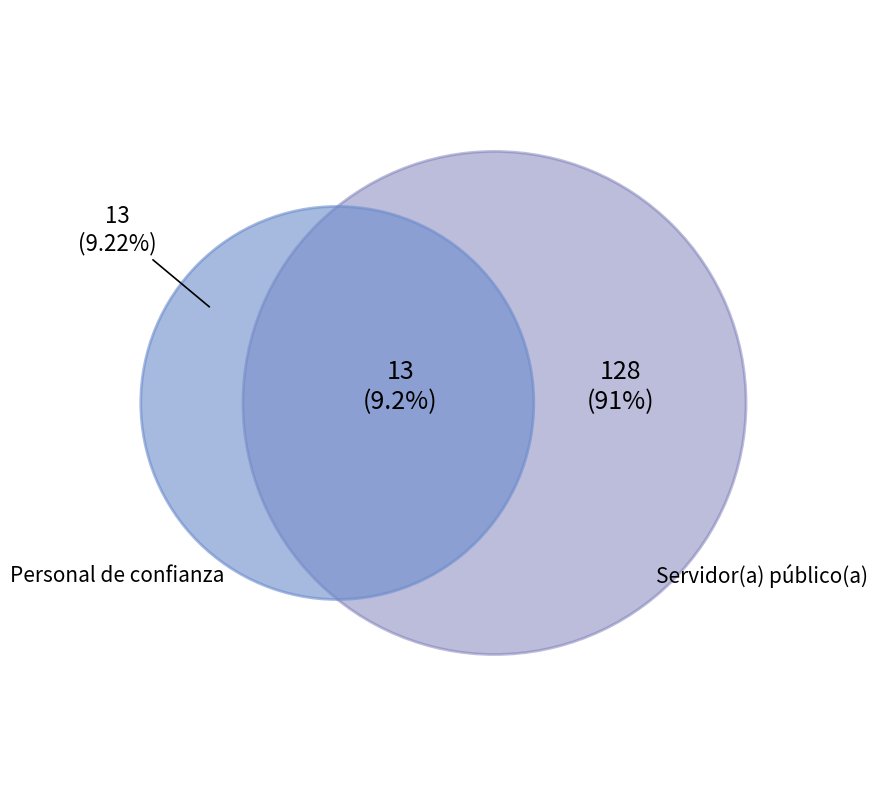

Count the number of slices in the pie.

2